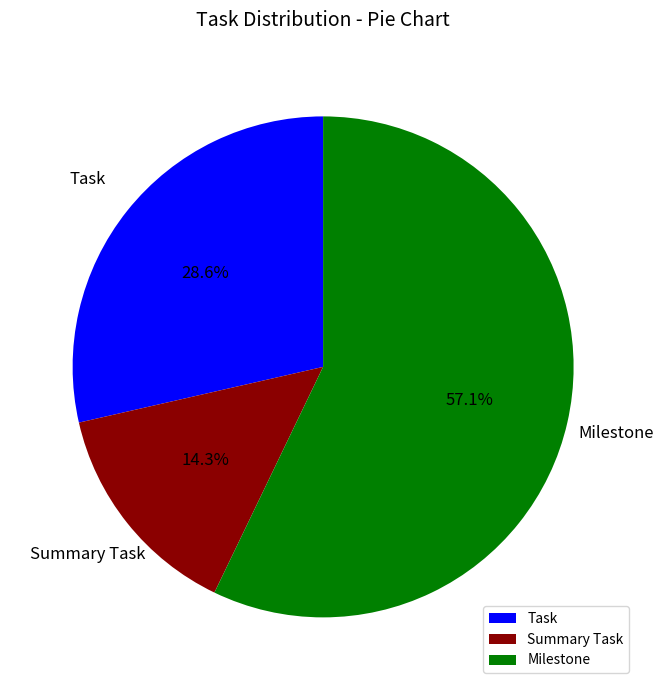

Which slice is the largest?

Milestone